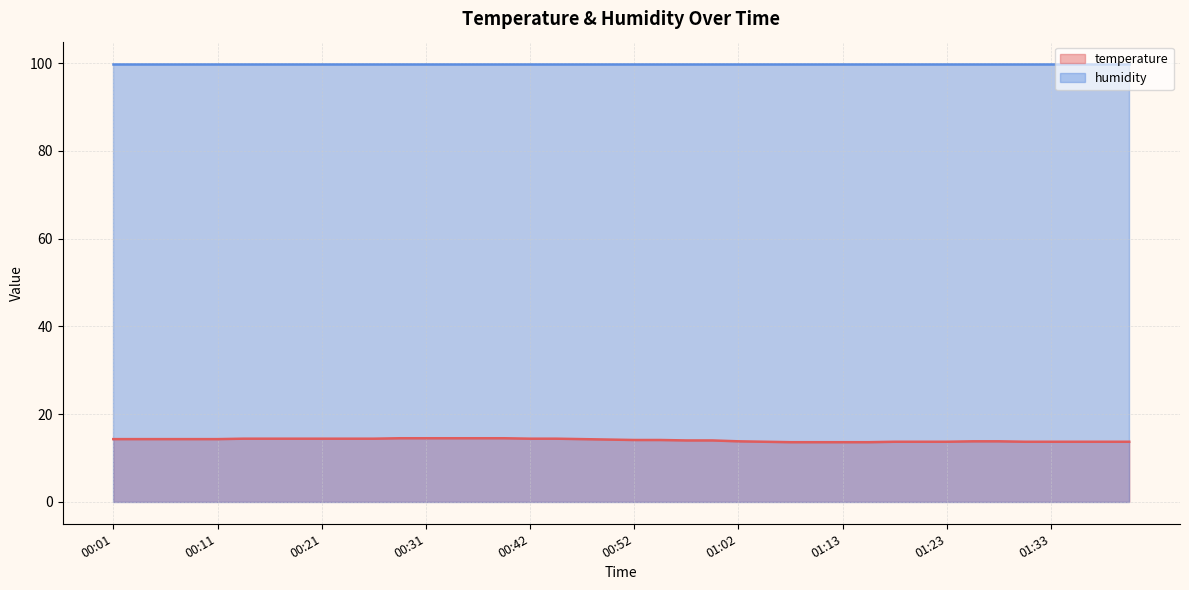

Where is the data nearest to the value 14?

00:57